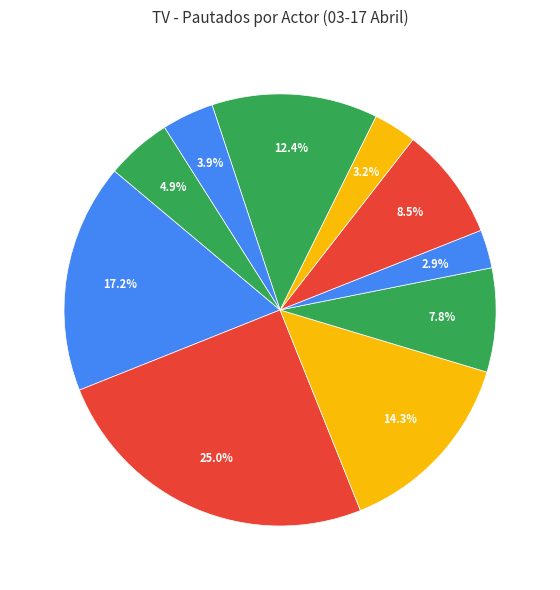

Count the number of slices in the pie.

10